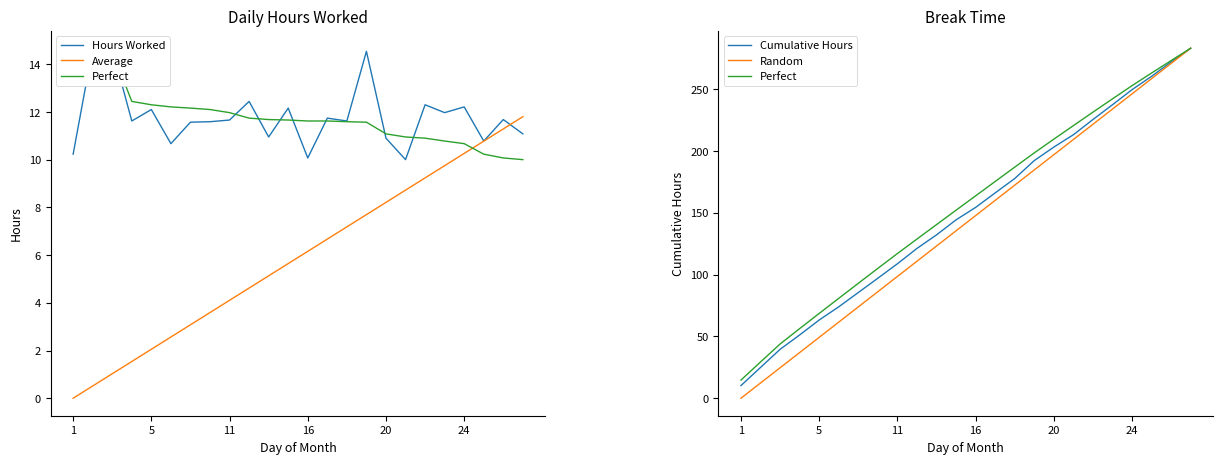

Count the number of data series in this chart.

5